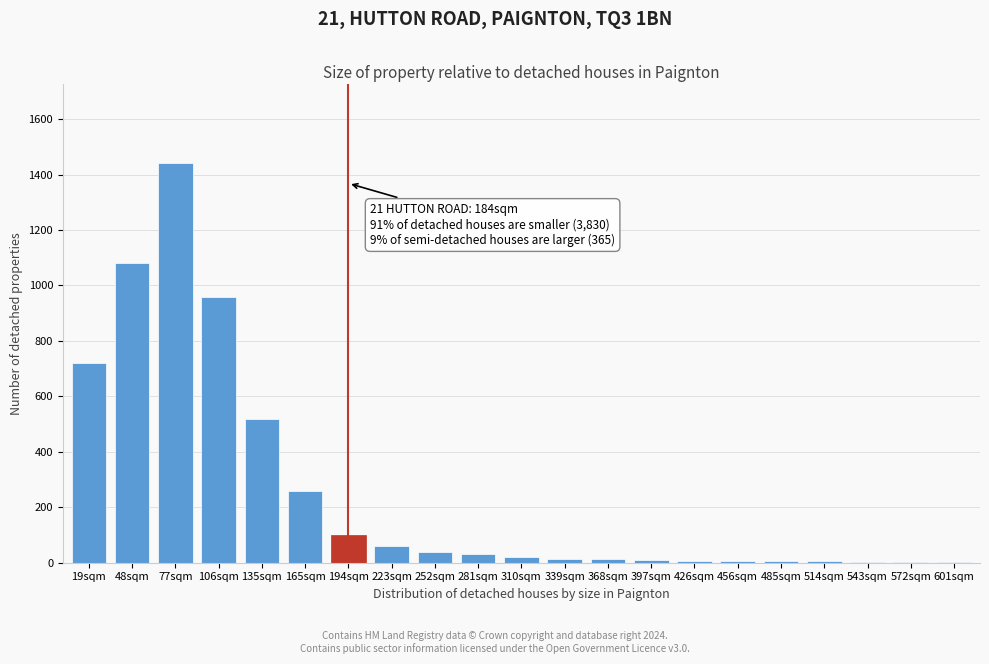

The chart shows a value of 2253 at 77sqm. True or false?

False